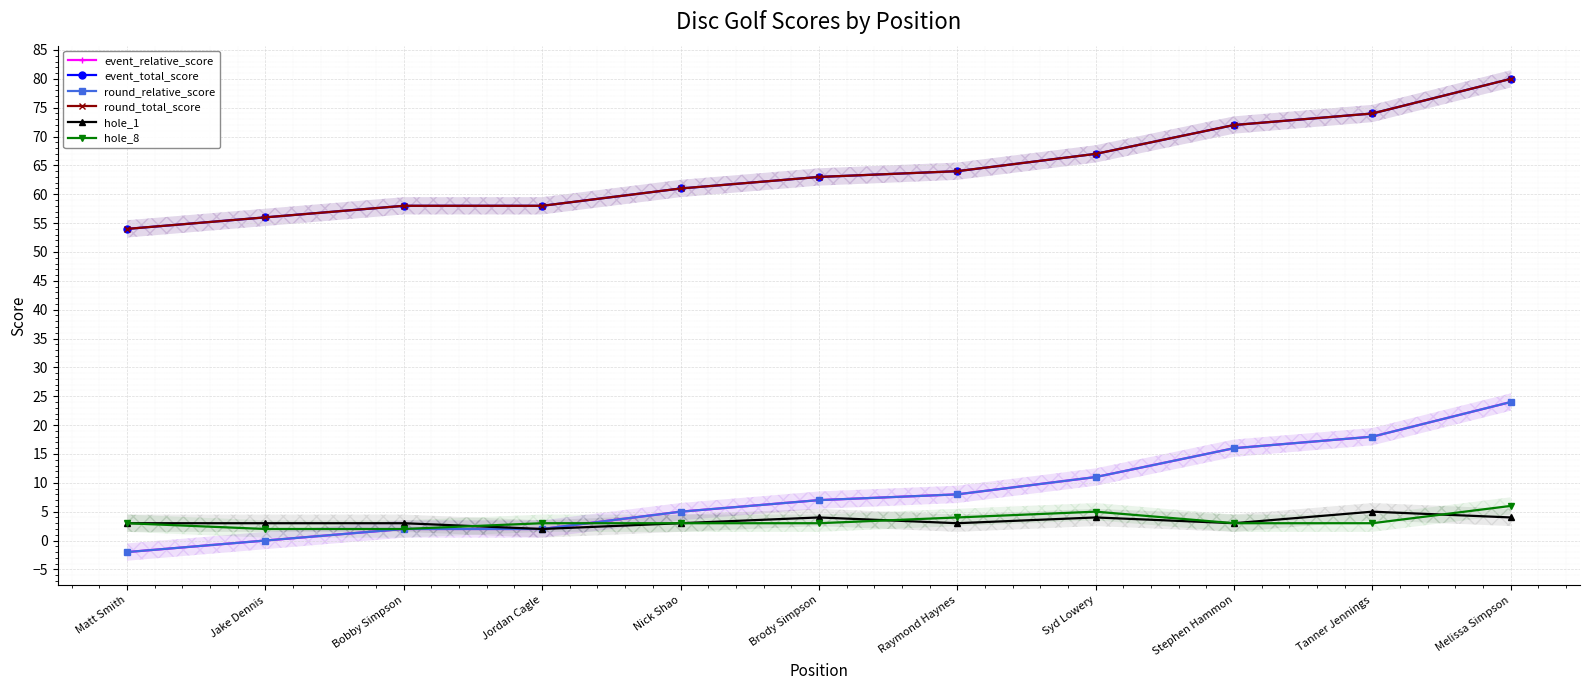

What is the sum of all round_total_score values?

707